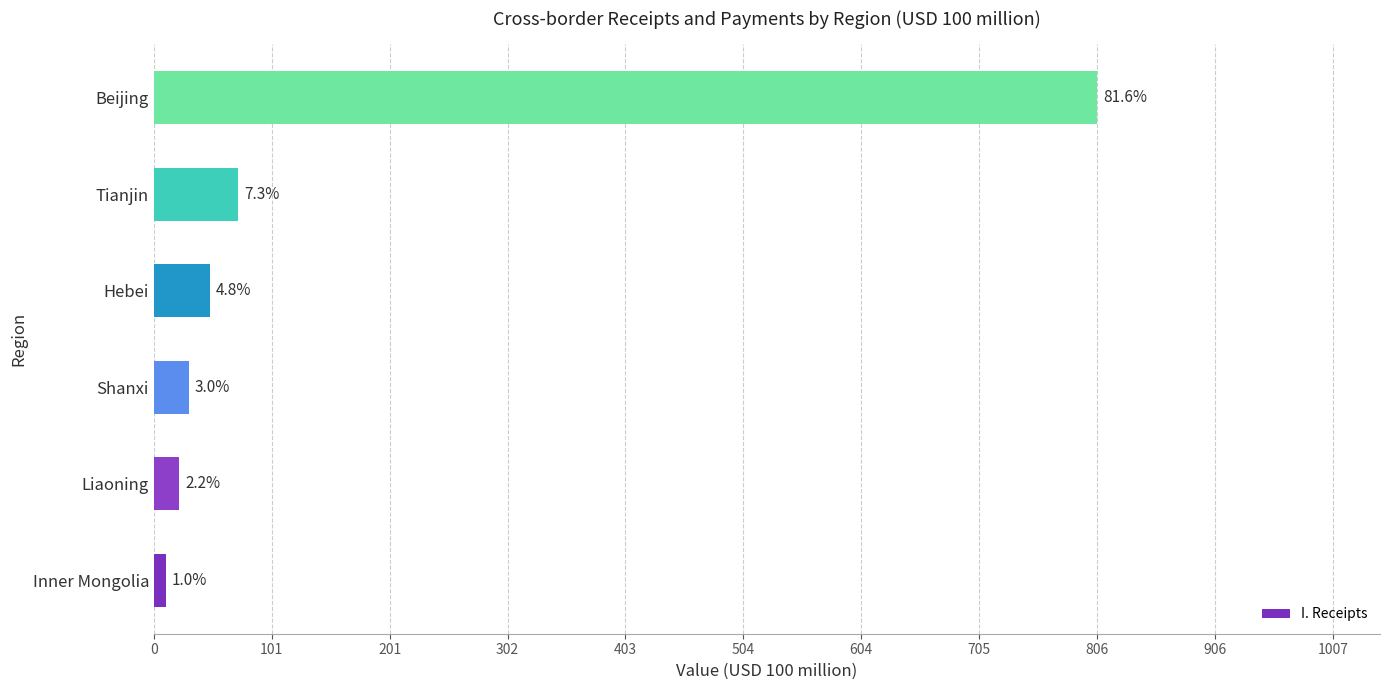

How many bars are there in total?

6